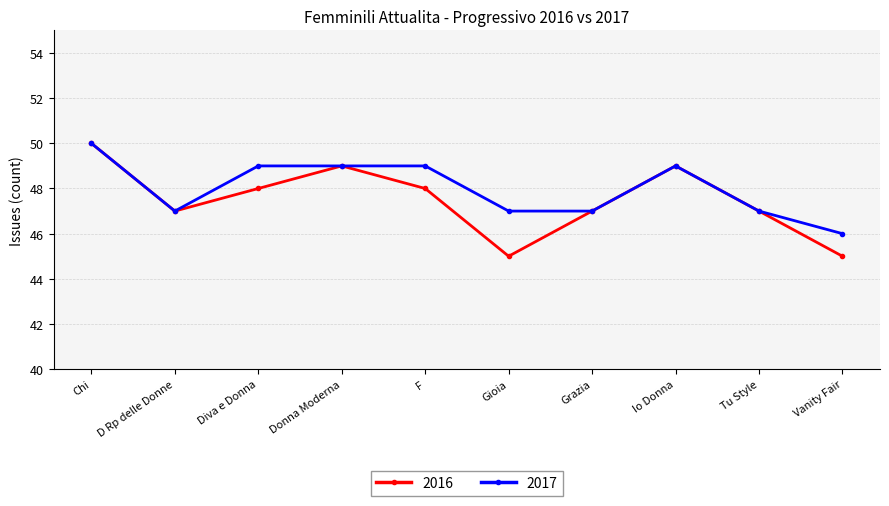

Which series has the largest range (max minus min)?

2016